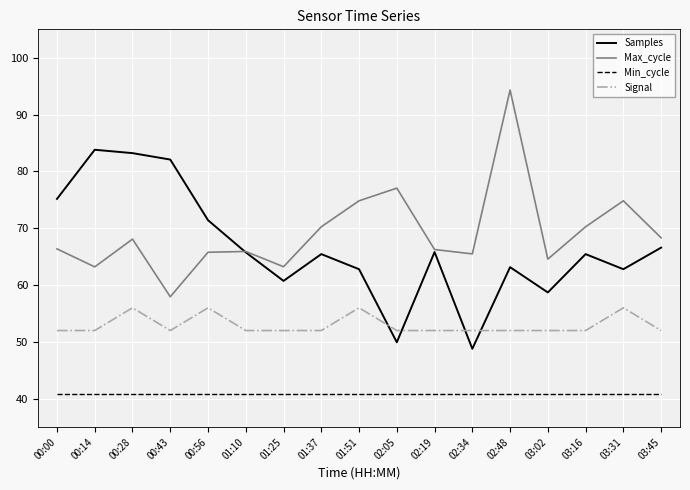

Rank the series by their maximum value, from lowest to highest.

Min_cycle, Signal, Samples, Max_cycle